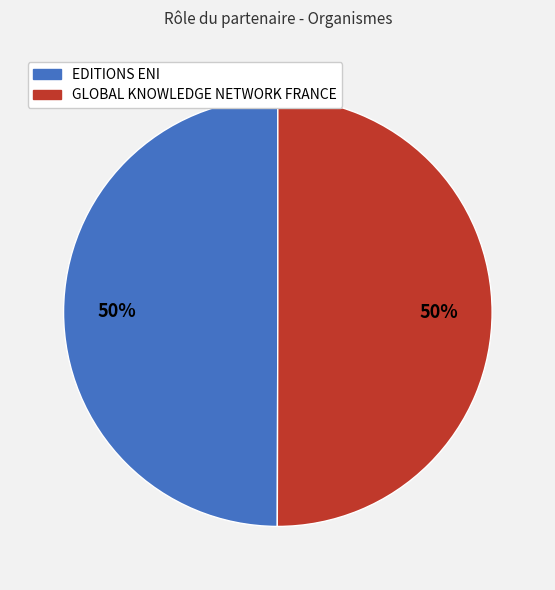

What is the ratio of the value at GLOBAL KNOWLEDGE NETWORK FRANCE to the value at EDITIONS ENI?

1.0